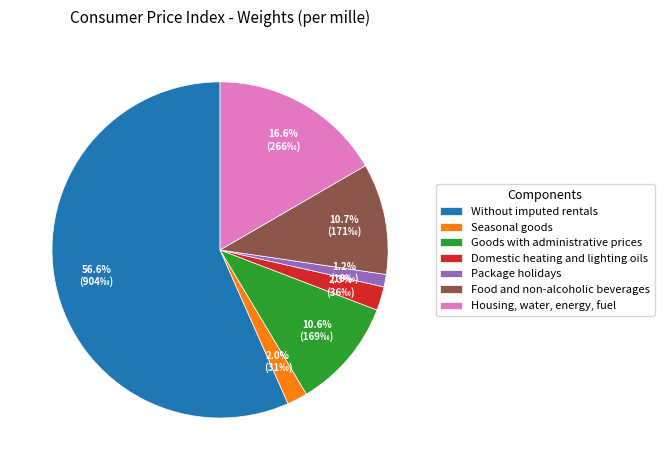

True or false: Without imputed rentals accounts for 51% of the total.

False